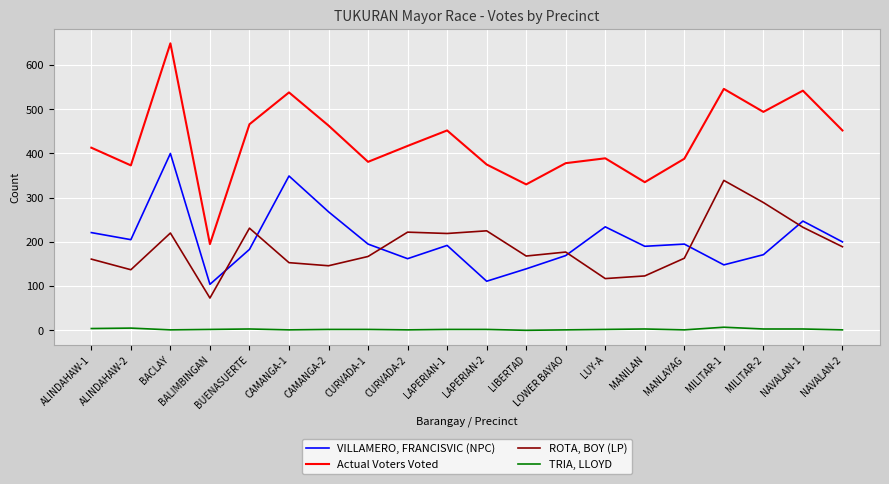

The value of ROTA, BOY (LP) at BALIMBINGAN is 28. True or false?

False